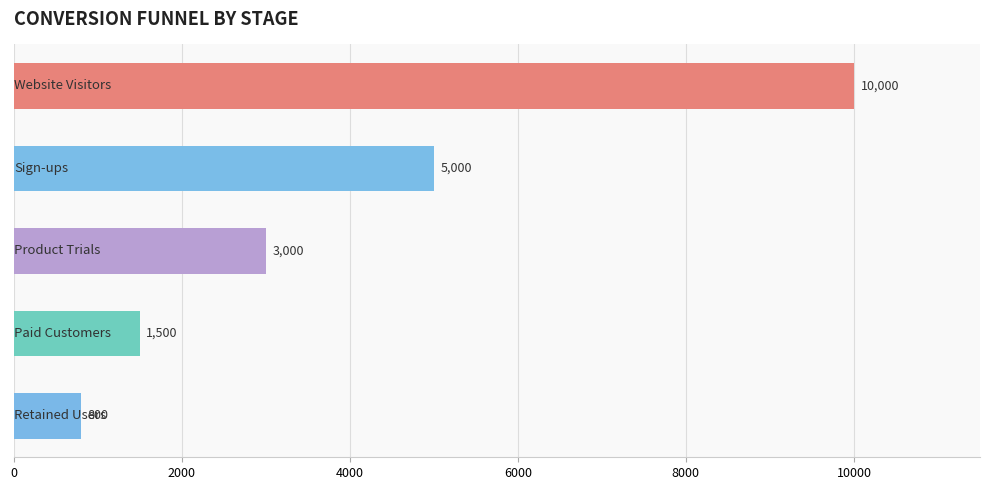

Are the bars grouped side by side (vs. stacked)?

No